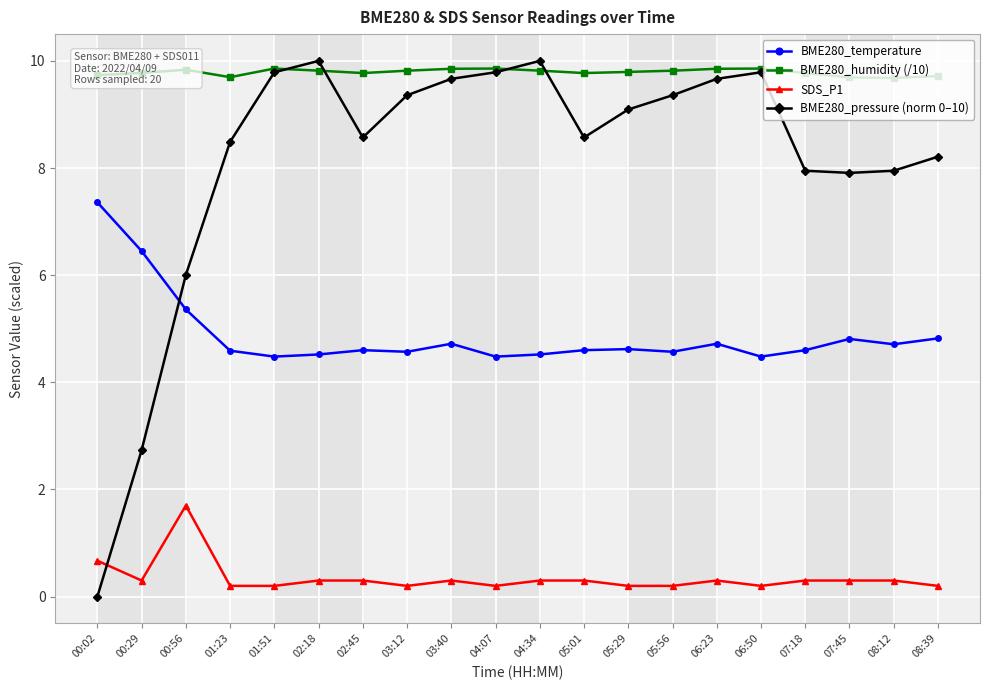

What is the label of the 11th point from the right?

04:07